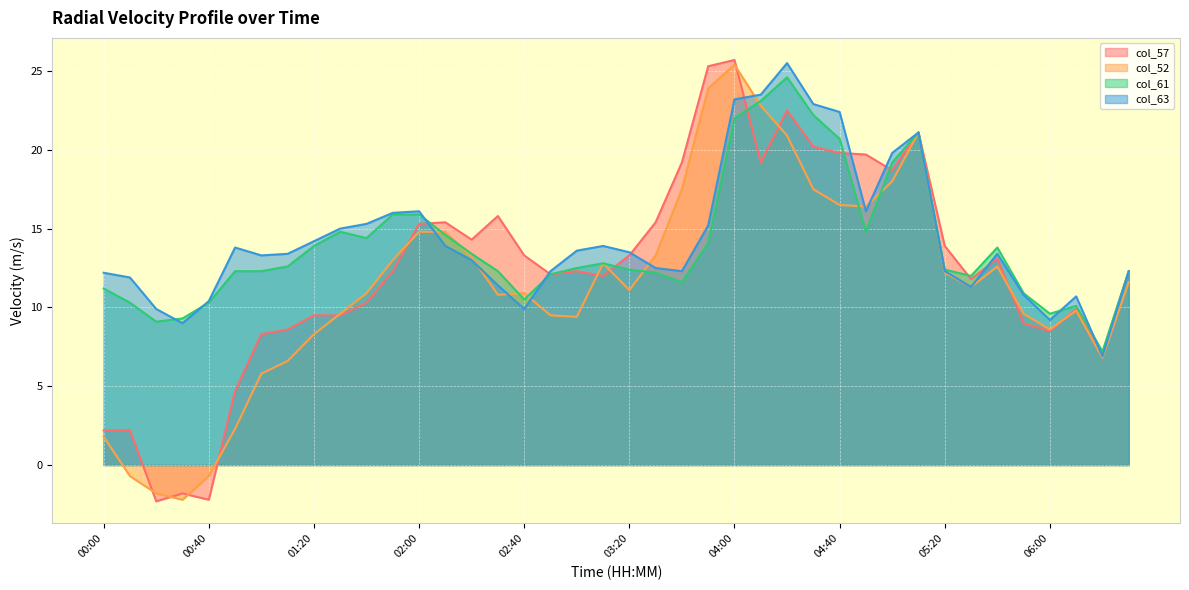

At how many categories does at least one series exceed 2?

40